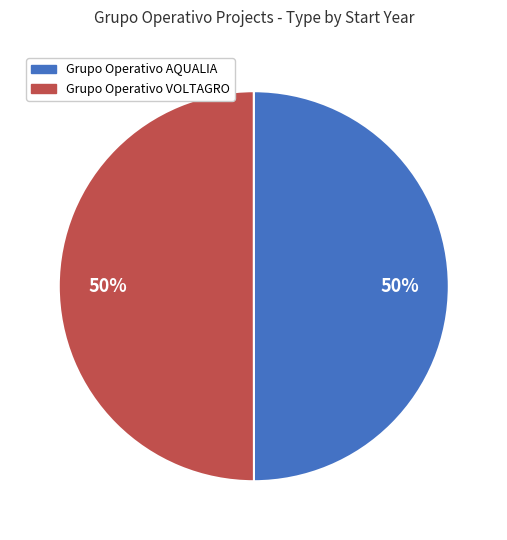

To the nearest percent, what percentage of the pie is Grupo Operativo VOLTAGRO?

50%